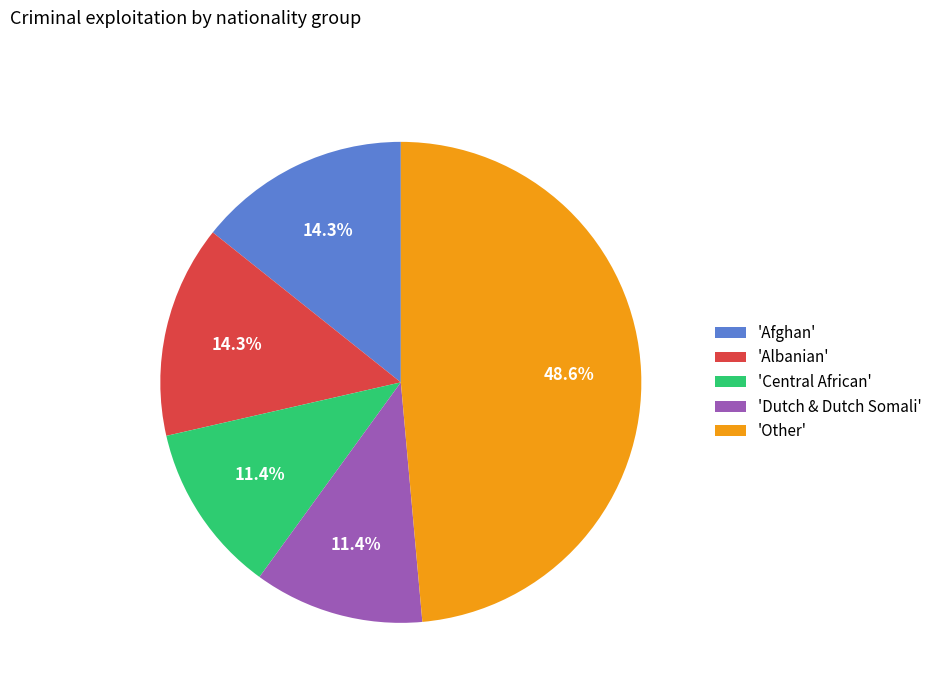

Does any single category account for the majority?

No